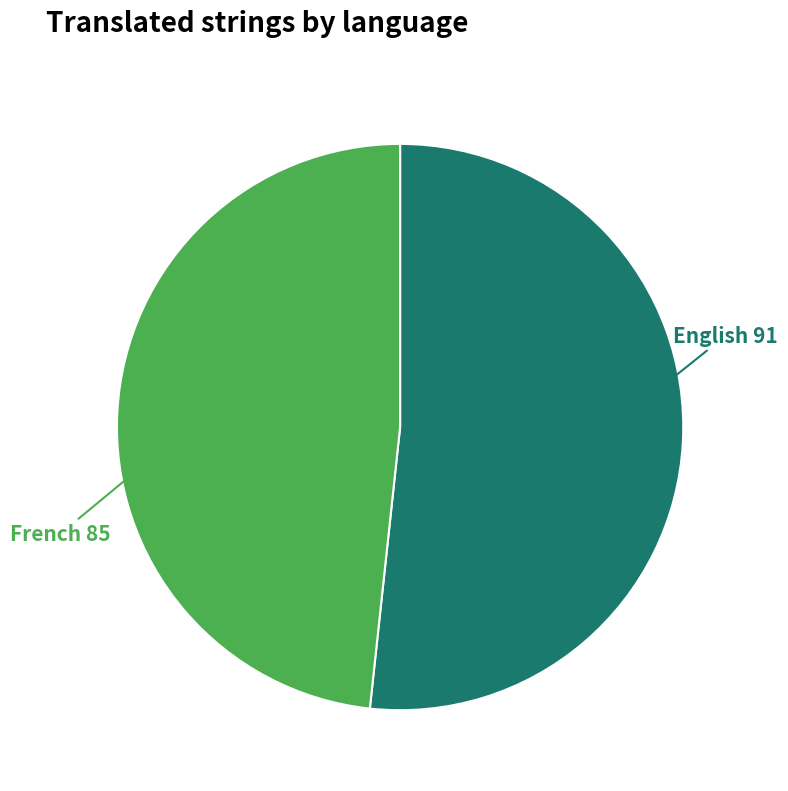

Is there any slice that represents more than half of the pie?

Yes